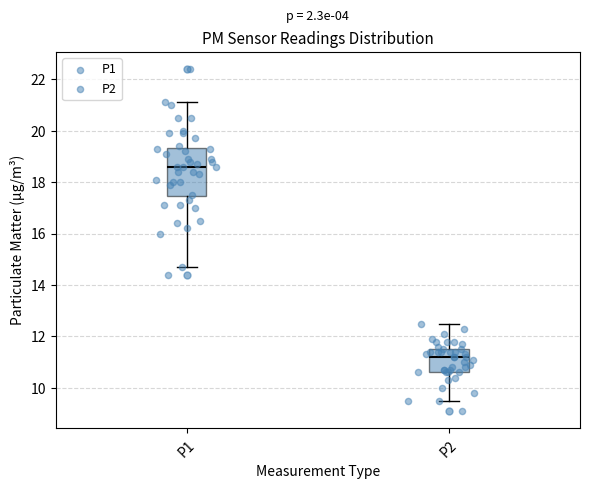

Where is the upper edge of the box for P2 on the y-axis? The values are not printed on the chart, so give them approximately, as read against the axis.

11.6